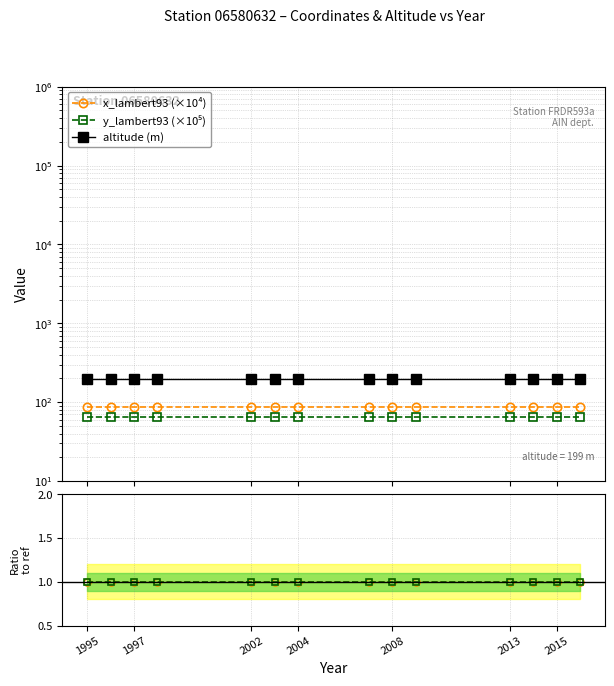

Does the chart display data point markers on the line(s)?

Yes